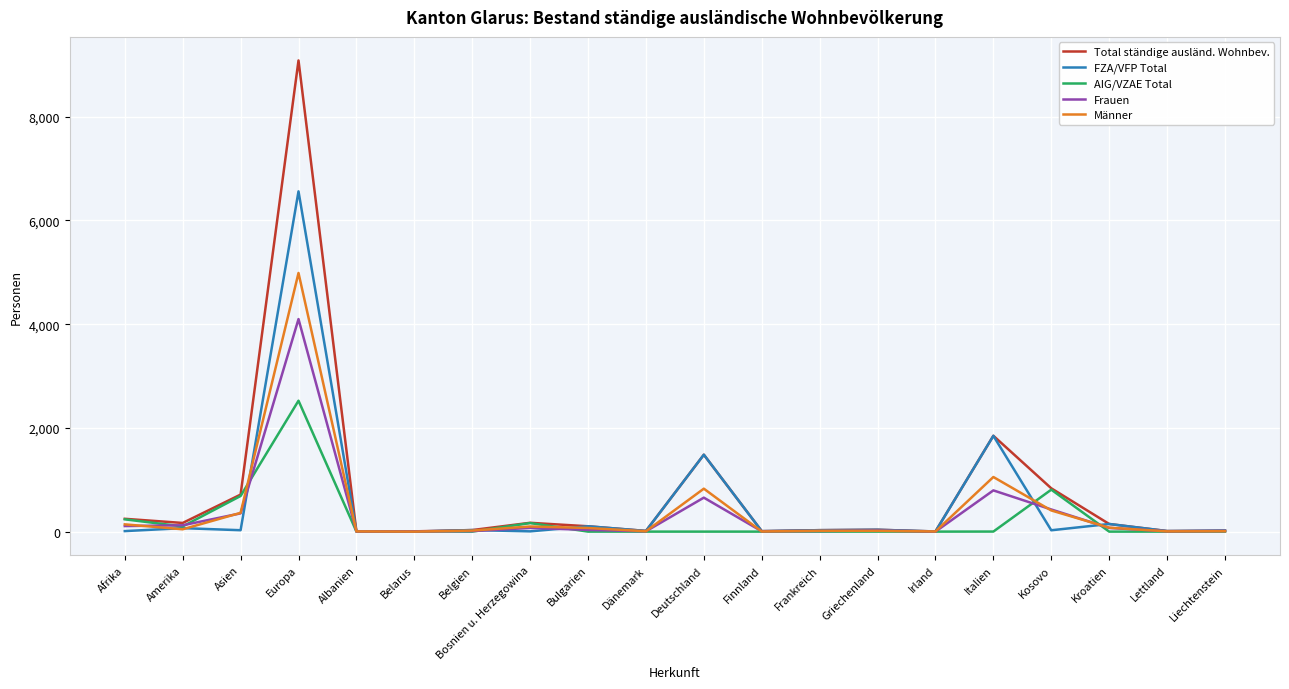

Rank the series by their maximum value, from lowest to highest.

AIG/VZAE Total, Frauen, Männer, FZA/VFP Total, Total ständige ausländ. Wohnbev.